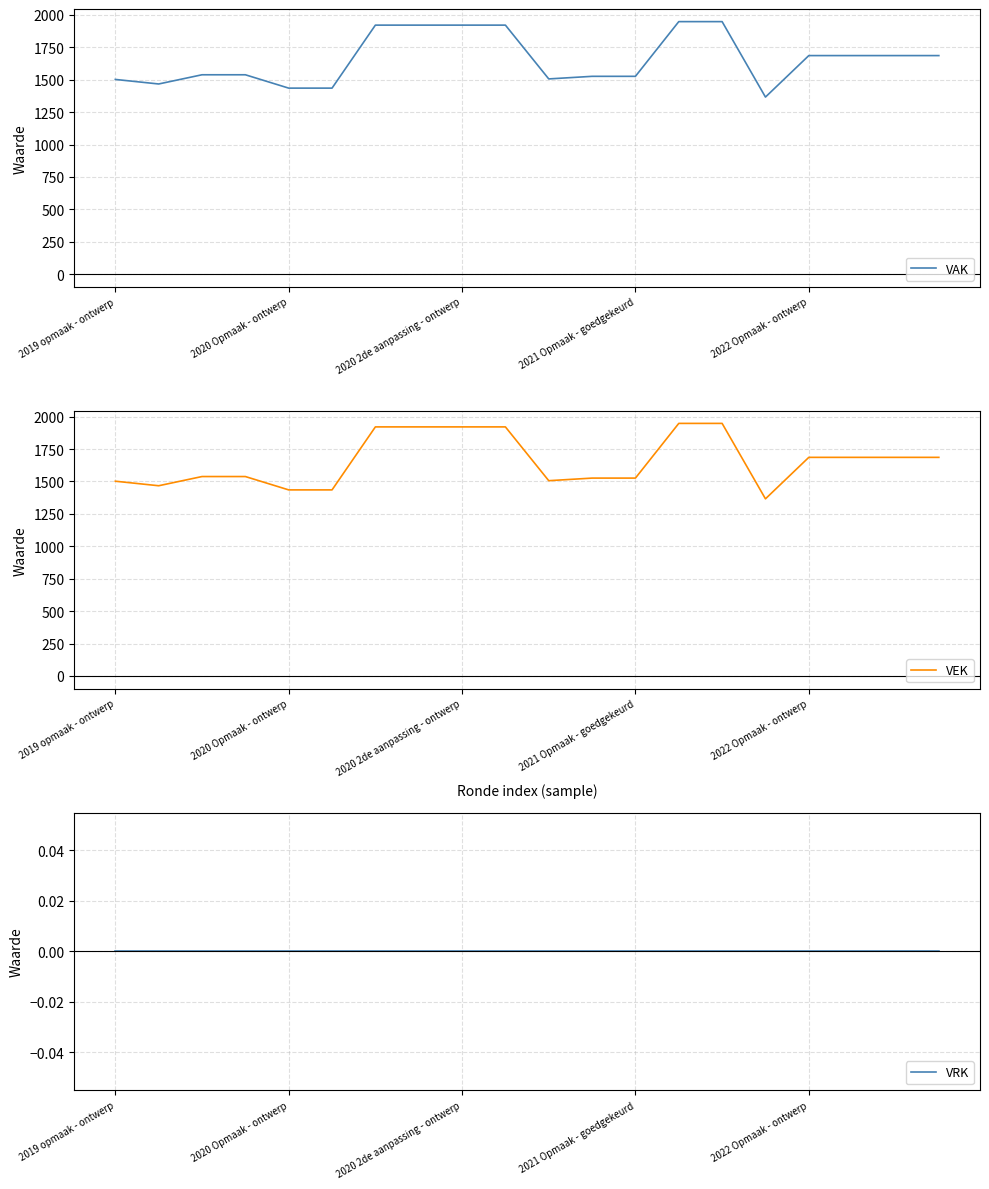

Reading left to right, list all the values displayed in this chart.

VAK: 1502	1467	1538	1538	1435	1435	1921	1921	1921	1921	1506	1526	1526	1948	1948	1366	1686	1686	1686	1686
VEK: 1502	1467	1538	1538	1435	1435	1921	1921	1921	1921	1506	1526	1526	1948	1948	1366	1686	1686	1686	1686
VRK: 0	0	0	0	0	0	0	0	0	0	0	0	0	0	0	0	0	0	0	0